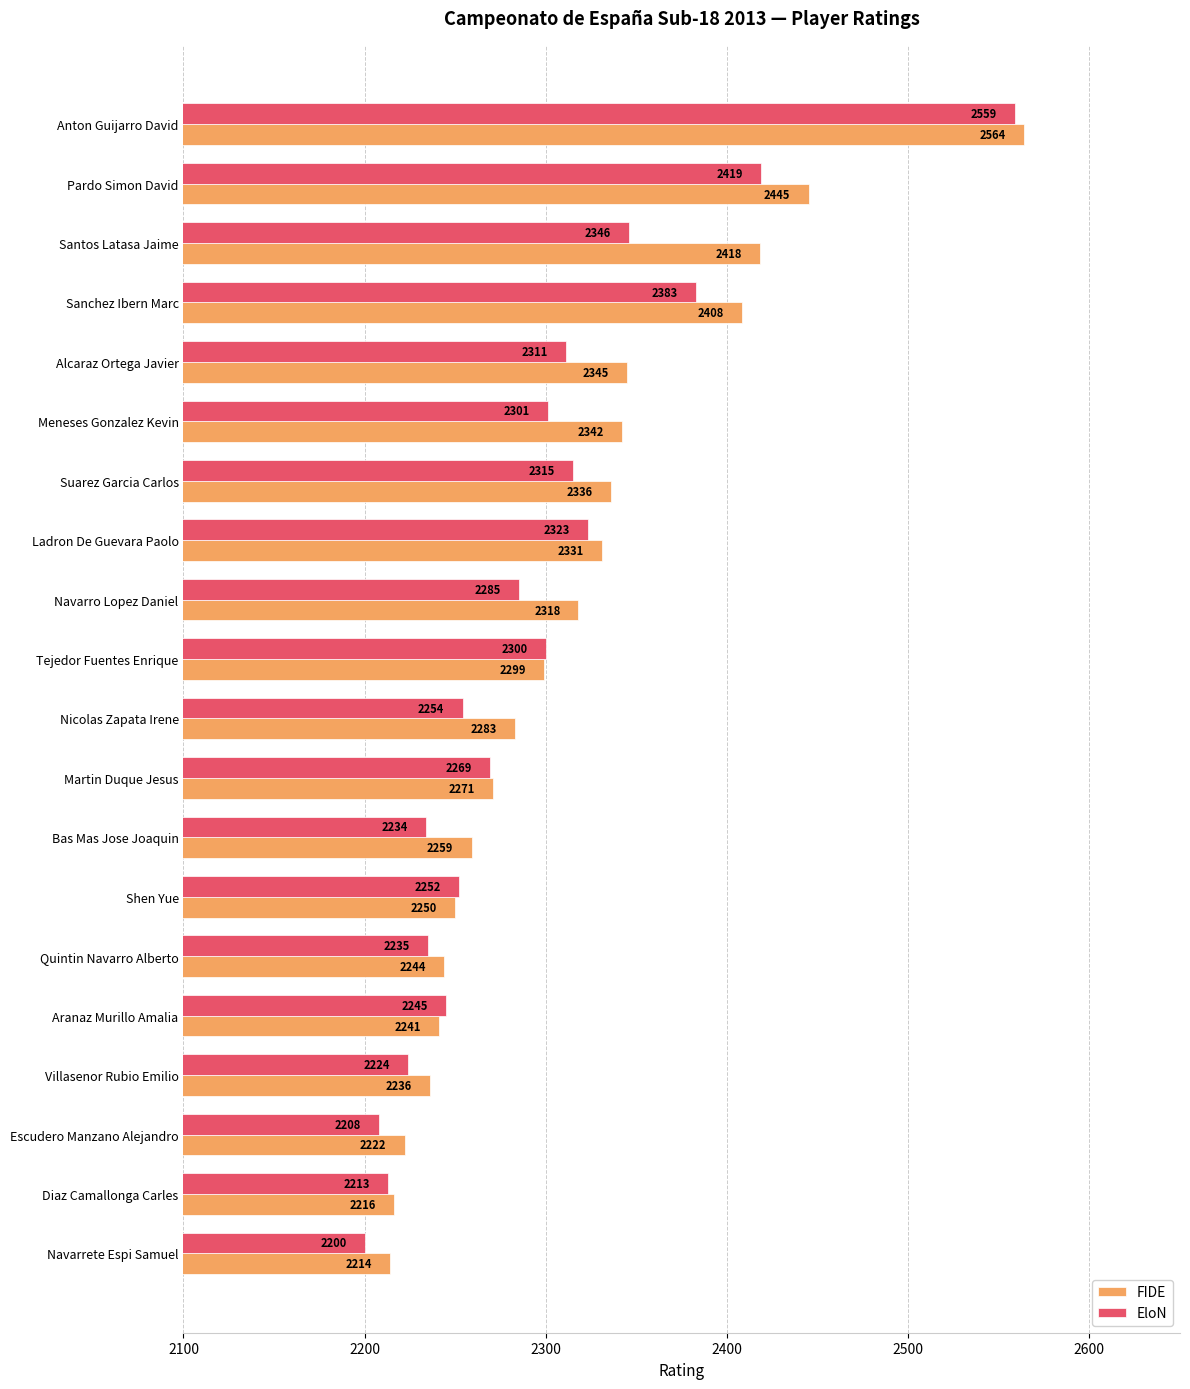

What is the minimum value for FIDE?

2214